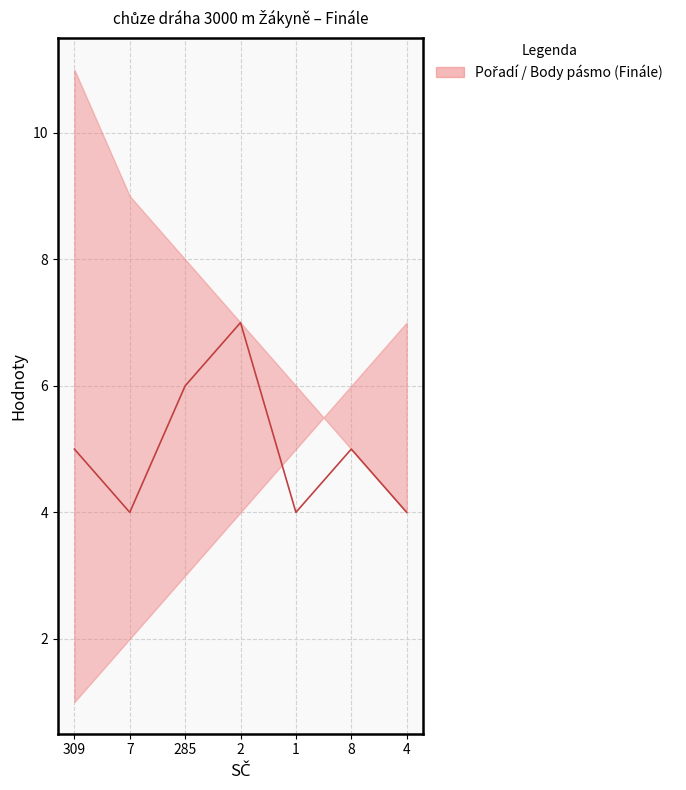

How many data points does each series have?

7